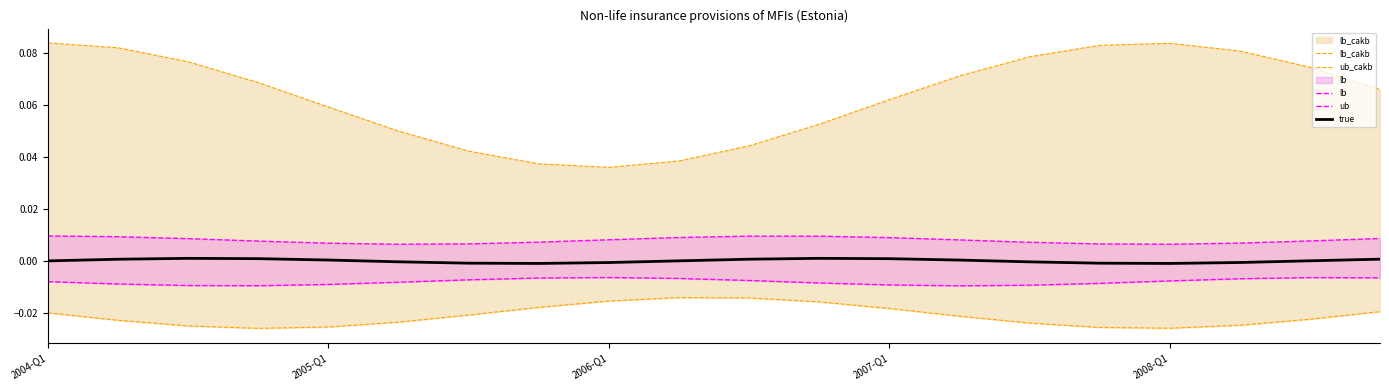

List the labels in order of ub value, largest first.

2004-Q1, 10, 11, 2005-Q1, 9, 12, 19, 2006-Q1, 8, 13, 18, 2007-Q1, 7, 14, 17, 2008-Q1, 6, 15, 16, 5